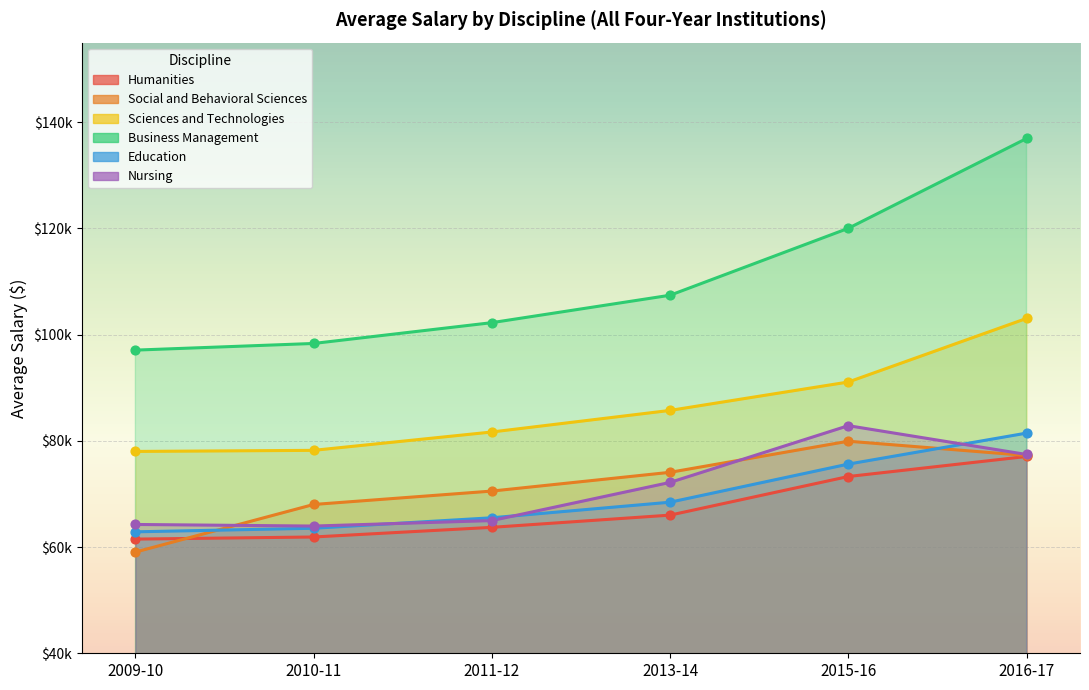

Is the value of Sciences and Technologies at 2011-12 greater than the value of Humanities at 2010-11?

Yes